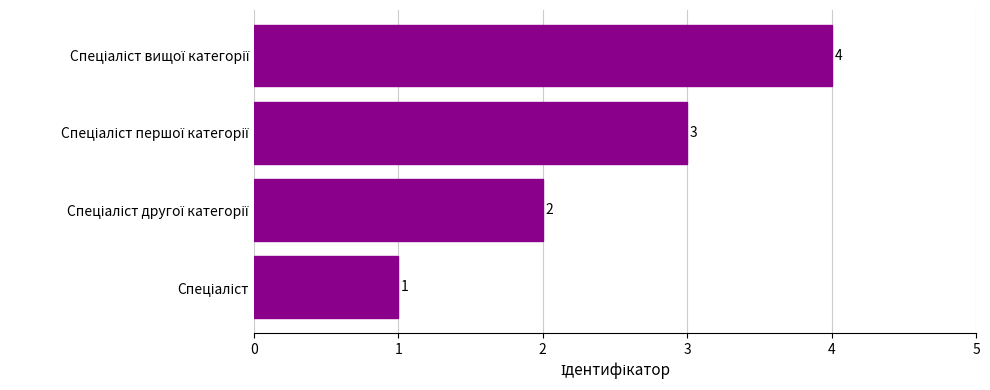

How many values are between 2 and 4?

3